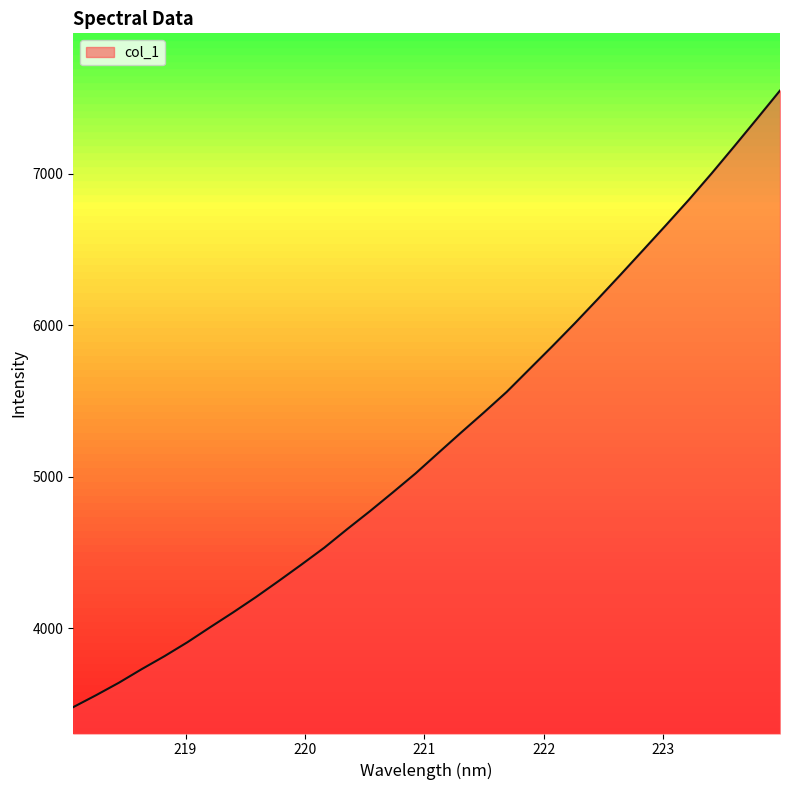

What is the difference between the maximum and minimum values?

4067.3